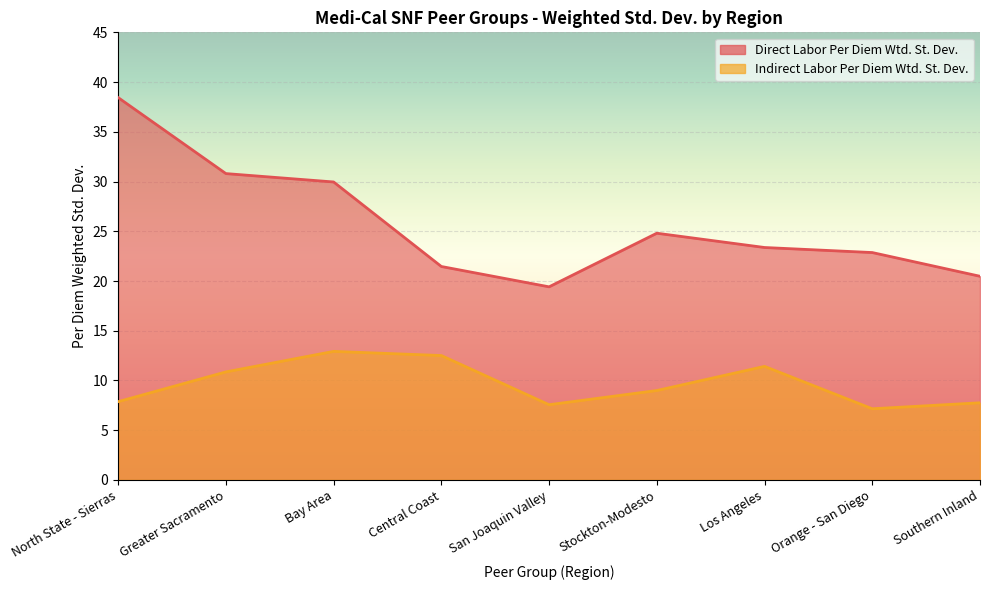

What is the difference between the highest and lowest values at San Joaquin Valley?

11.9